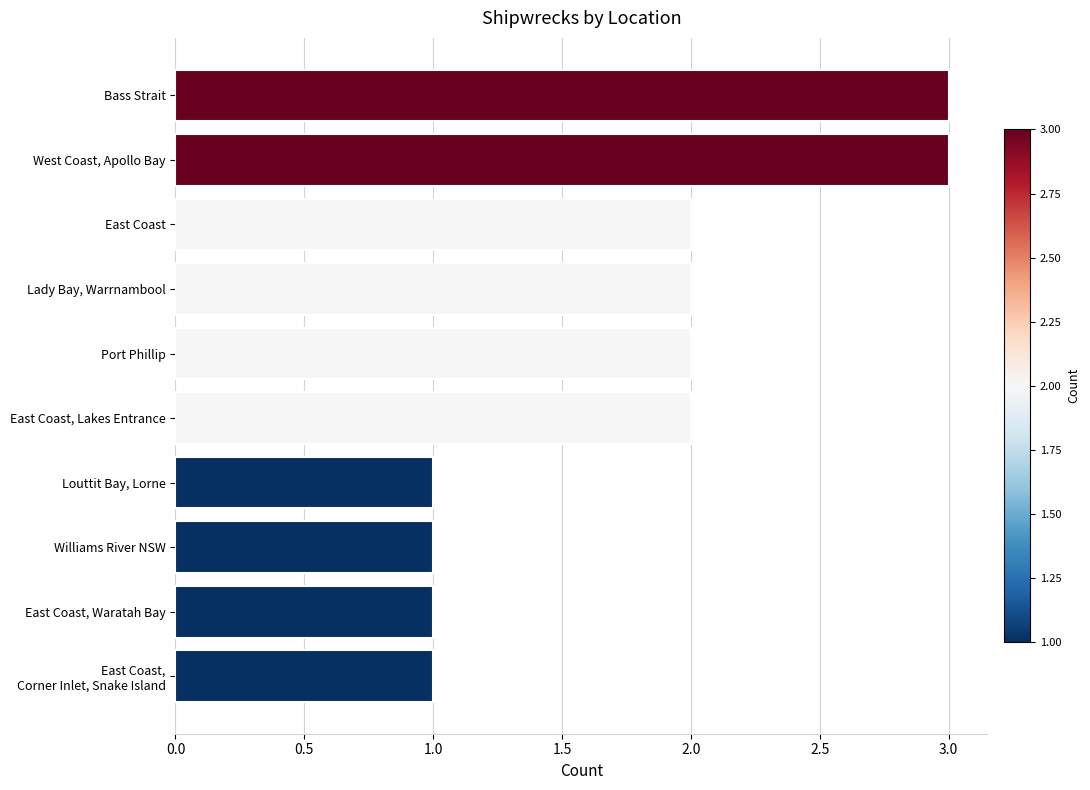

Approximately how many times larger is the value at East Coast, Waratah Bay compared to East Coast?

0.5